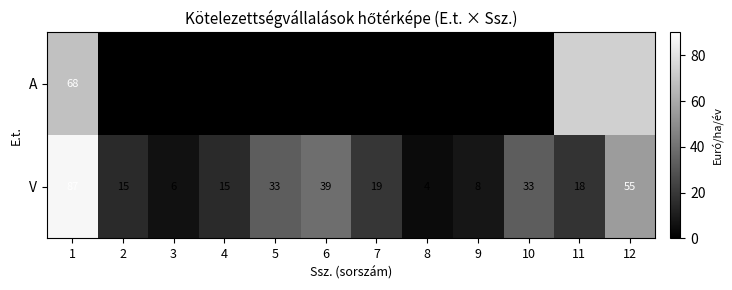

True or false: V has a value of 4.0 at 4.

False